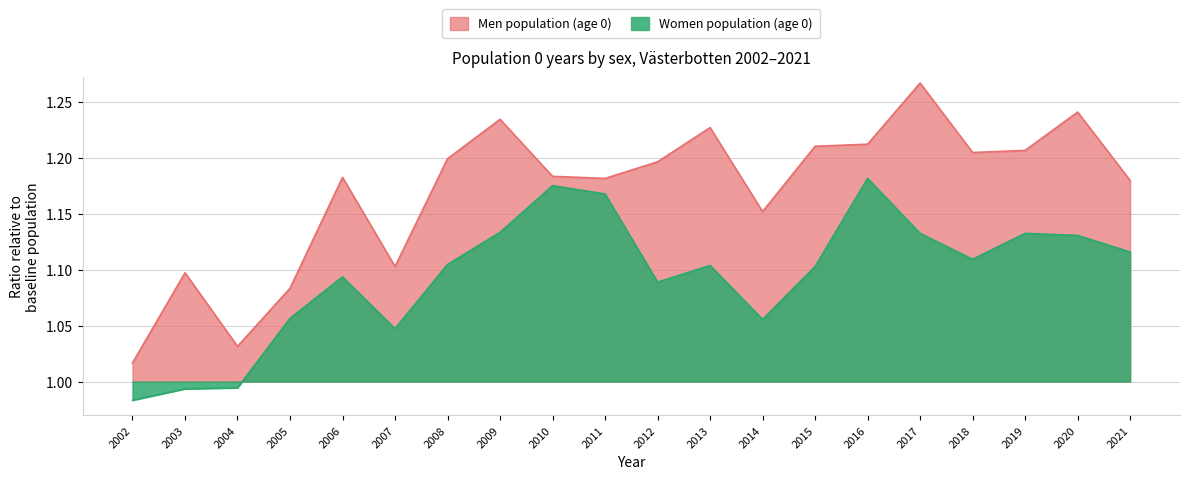

What is the greatest value displayed?

1.3